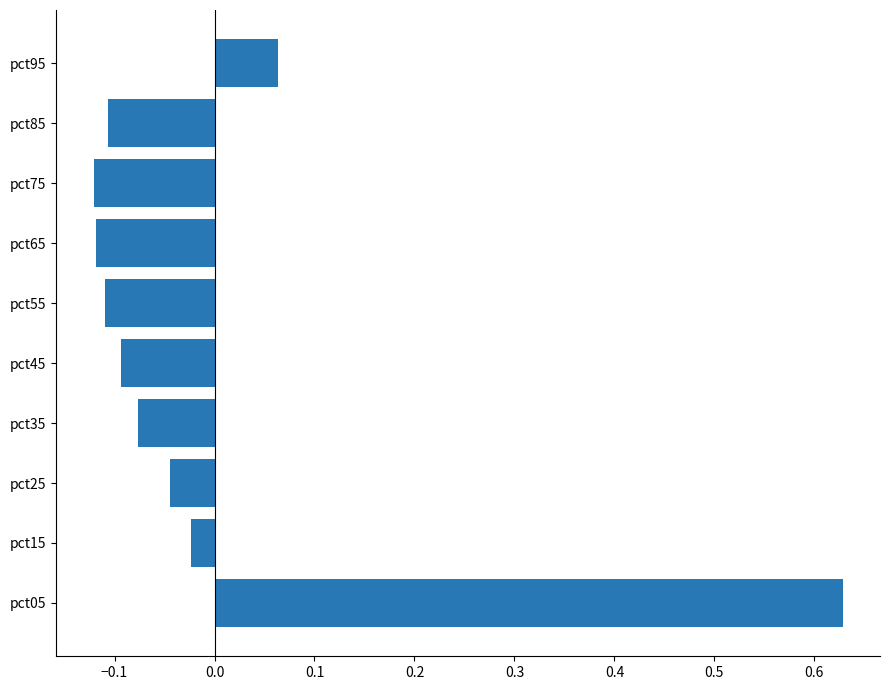

Are the bars grouped side by side (vs. stacked)?

No